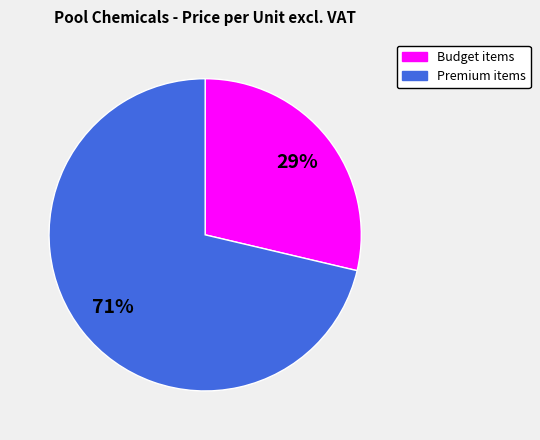

To the nearest percent, what is the average slice percentage?

50%